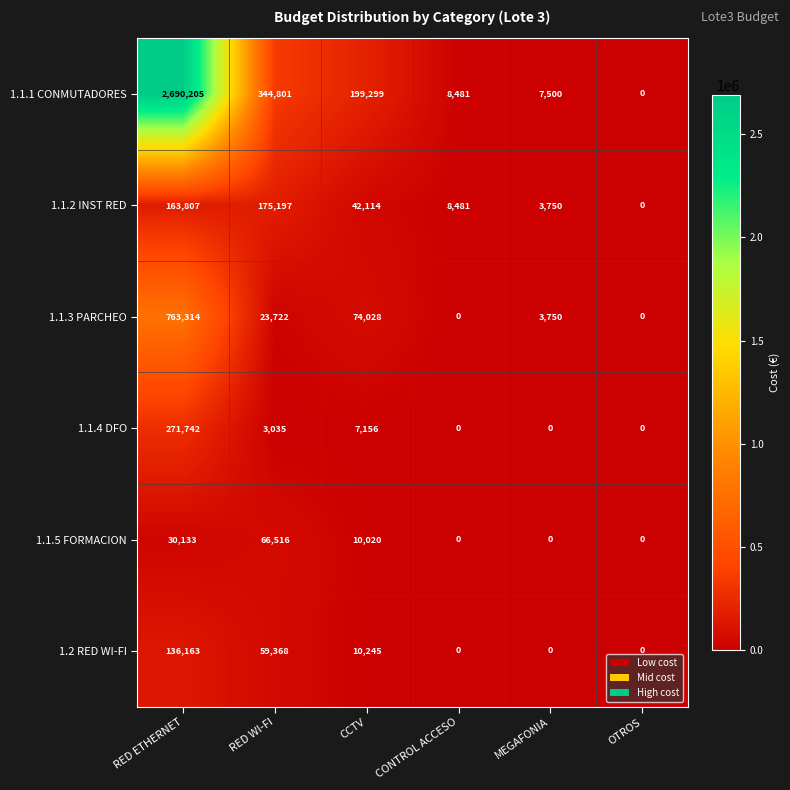

List the series in order of their peak value, highest first.

1.1.1 CONMUTADORES, 1.1.3 PARCHEO, 1.1.4 DFO, 1.1.2 INST RED, 1.2 RED WI-FI, 1.1.5 FORMACION